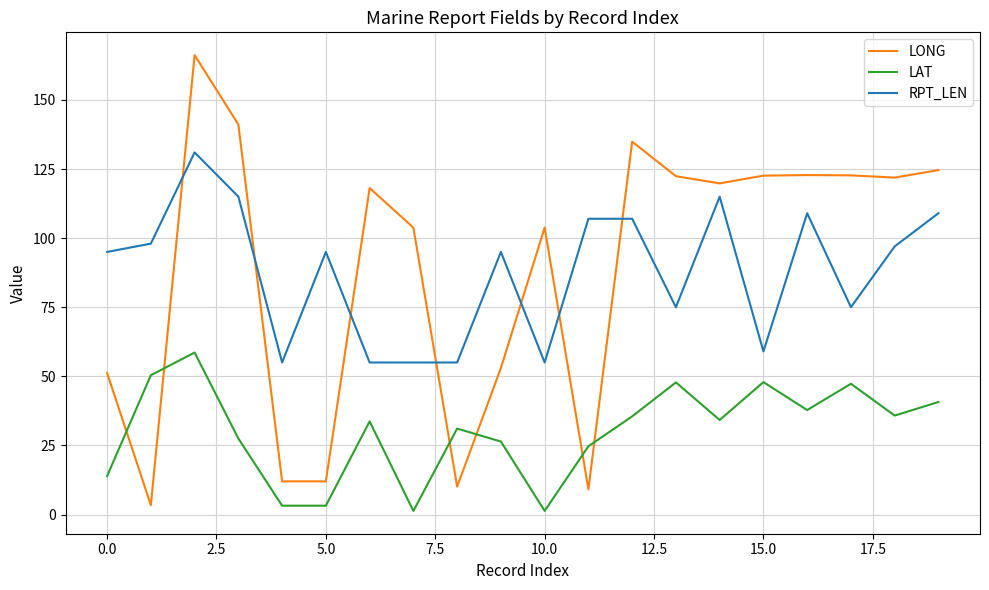

True or false: LAT and RPT_LEN cross at least once.

False